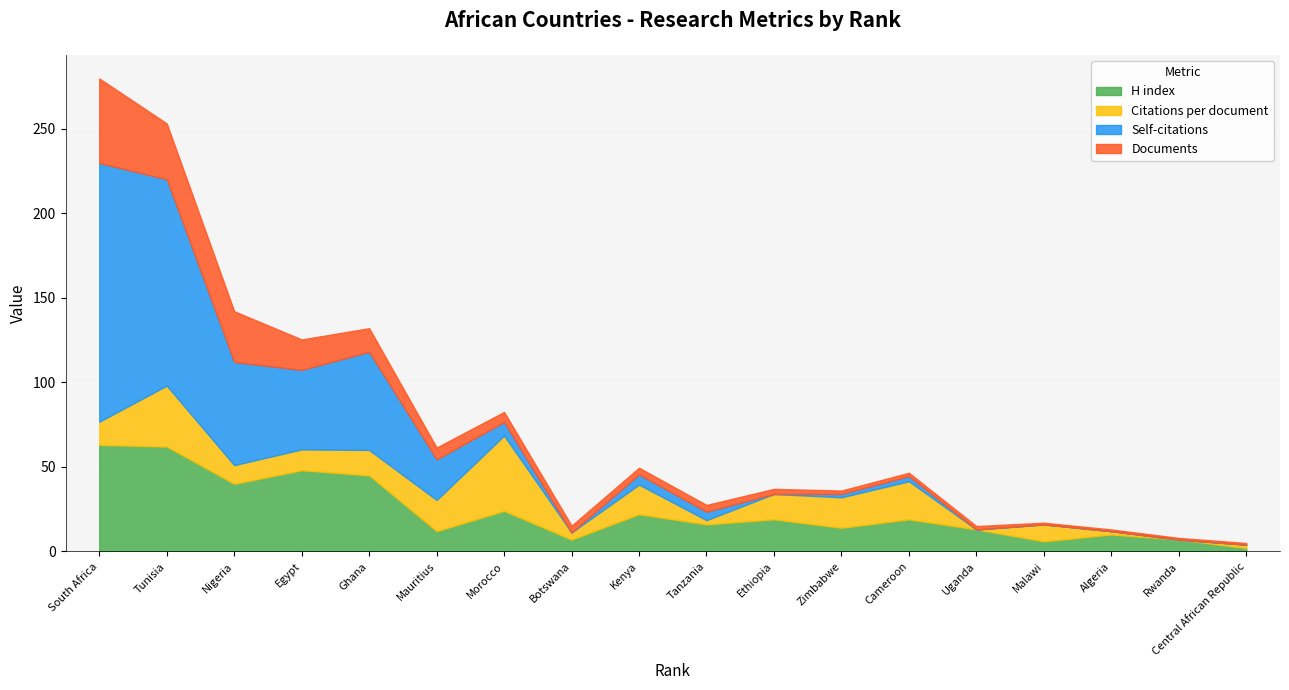

What is the value of the Self-citations point at the 4th from the left?

47.0